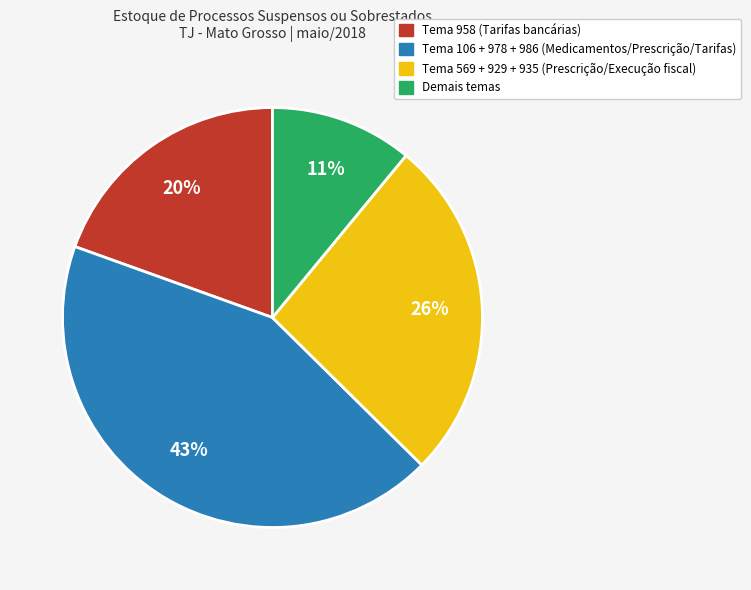

Does any single category account for the majority?

No